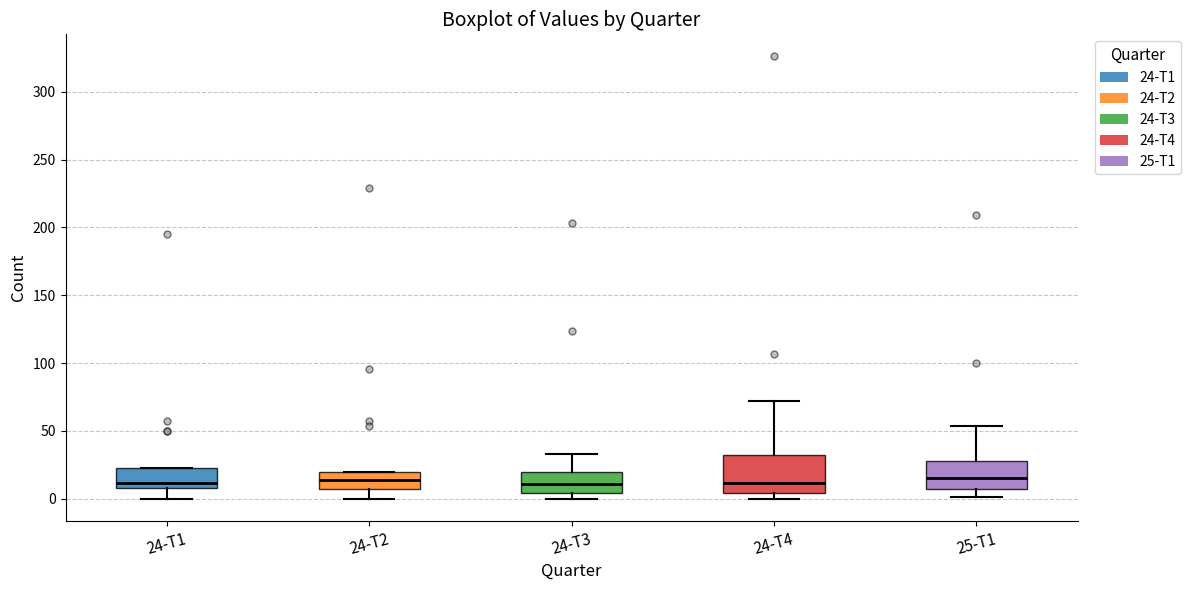

Reading left to right, transcribe this box plot: for each box, give where its median line is, the range the box spans, and where its two whiskers end, as read against the y-axis. The values are not printed on the chart, so give them approximately, as read against the axis.

24-T1: median 10 (just above the box's lower edge), box 10 to 25, whiskers 0 to 25
24-T2: median 15, box 5 to 20, whiskers 0 to 20
24-T3: median 10, box 5 to 20, whiskers 0 to 35
24-T4: median 10, box 5 to 30, whiskers 0 to 70
25-T1: median 15, box 5 to 30, whiskers 0 to 55